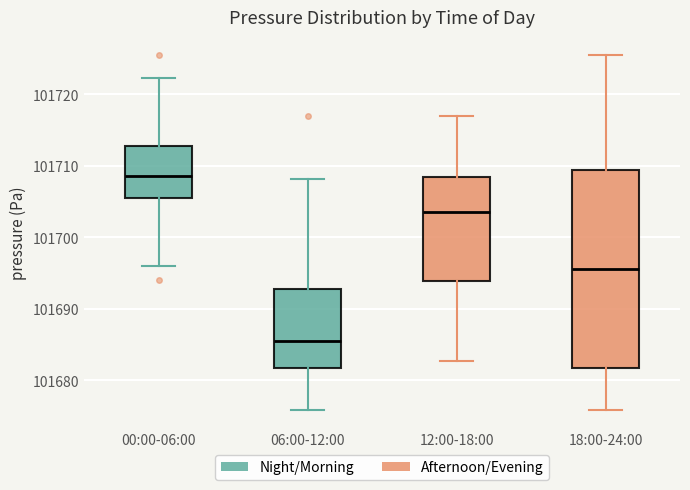

Which box's median line is the highest?

00:00-06:00